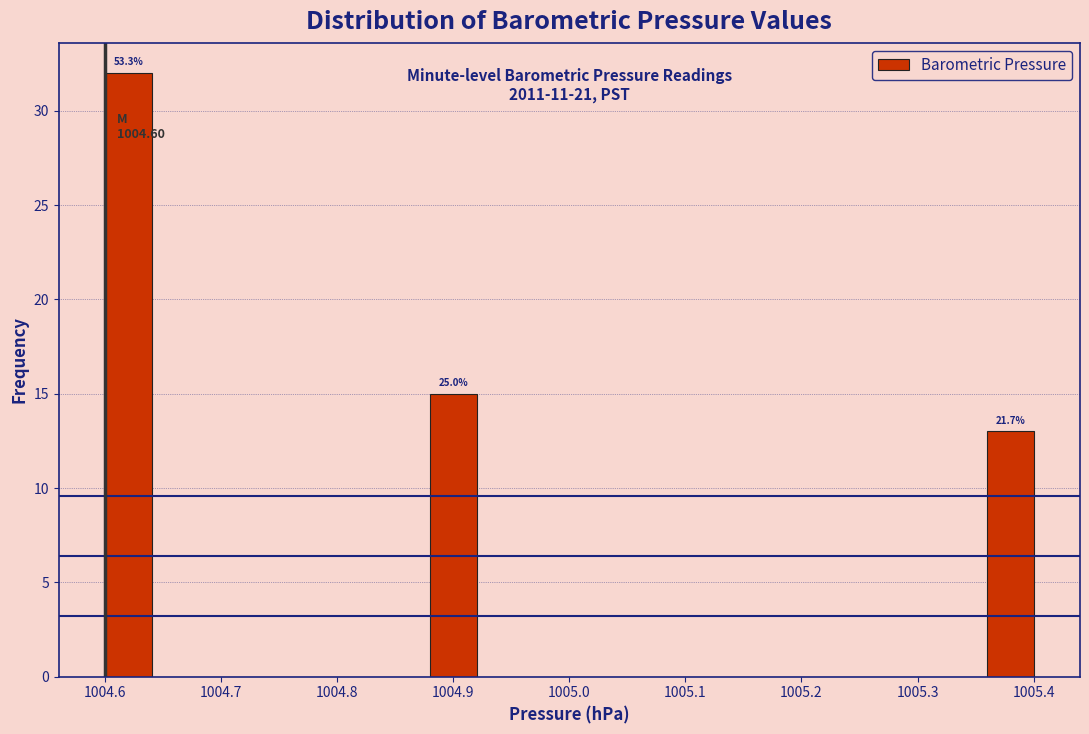

Which range on the x-axis has the tallest bar?

1004.60 to 1004.64